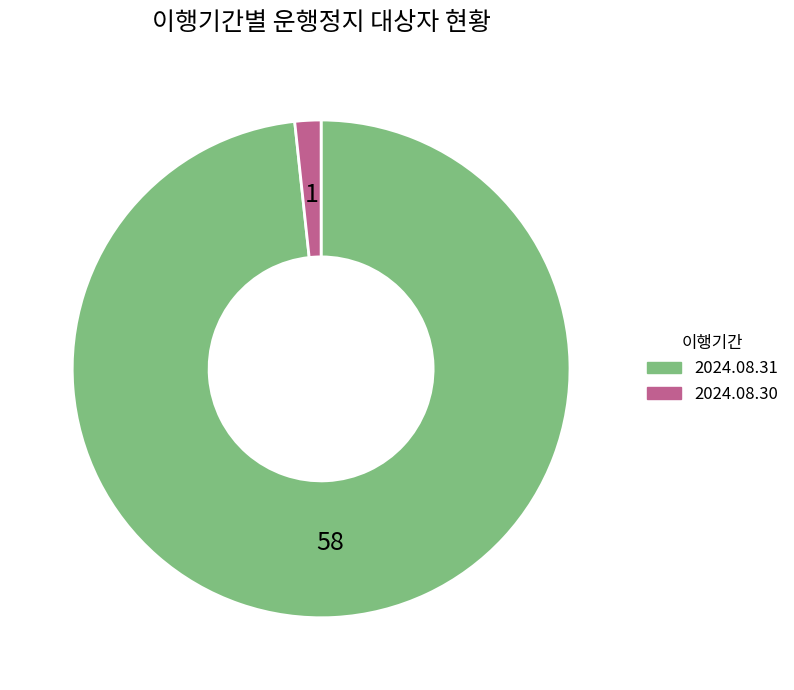

What is the largest slice in the pie chart?

2024.08.31